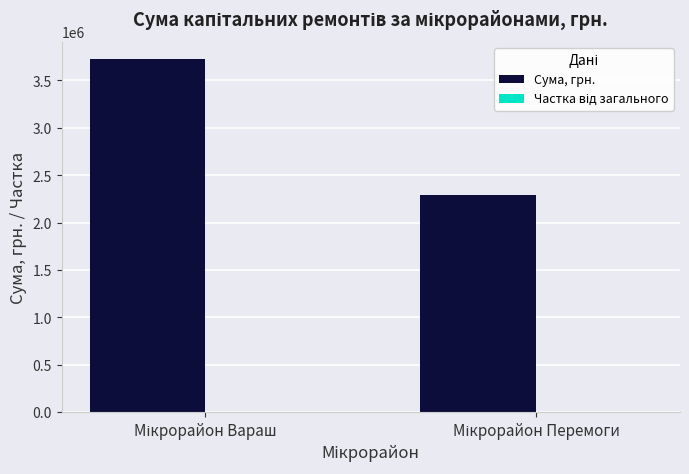

What is the highest value of the Сума, грн. series?

3721642.3